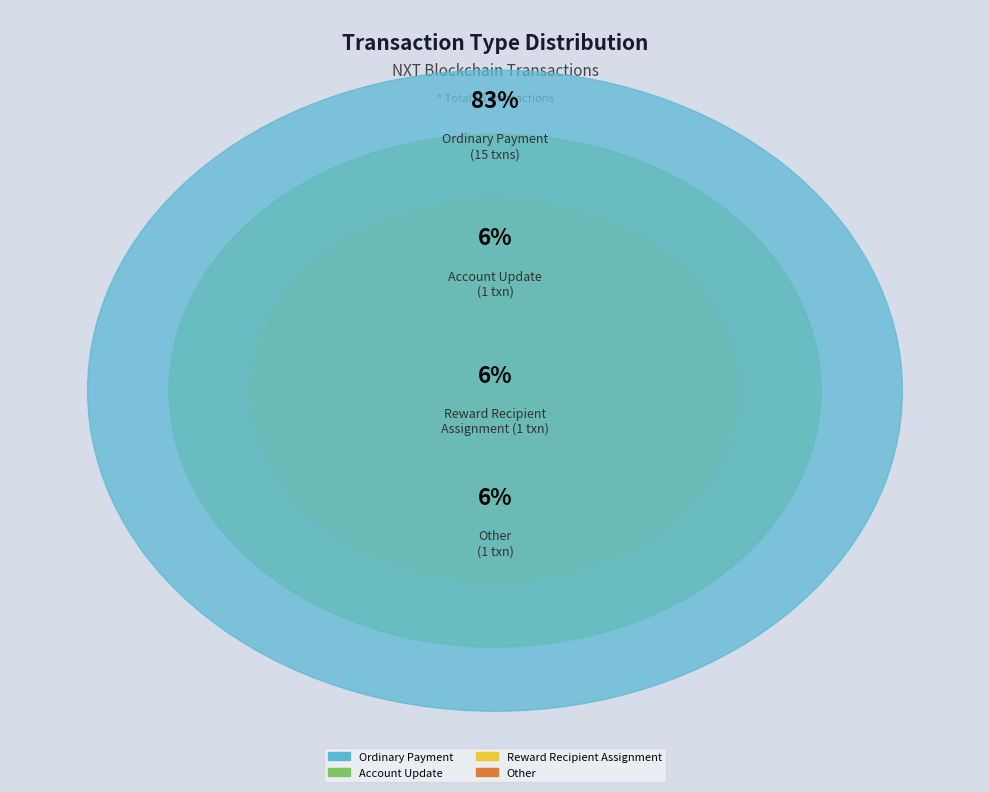

What is the smallest slice in the pie chart?

Account Update